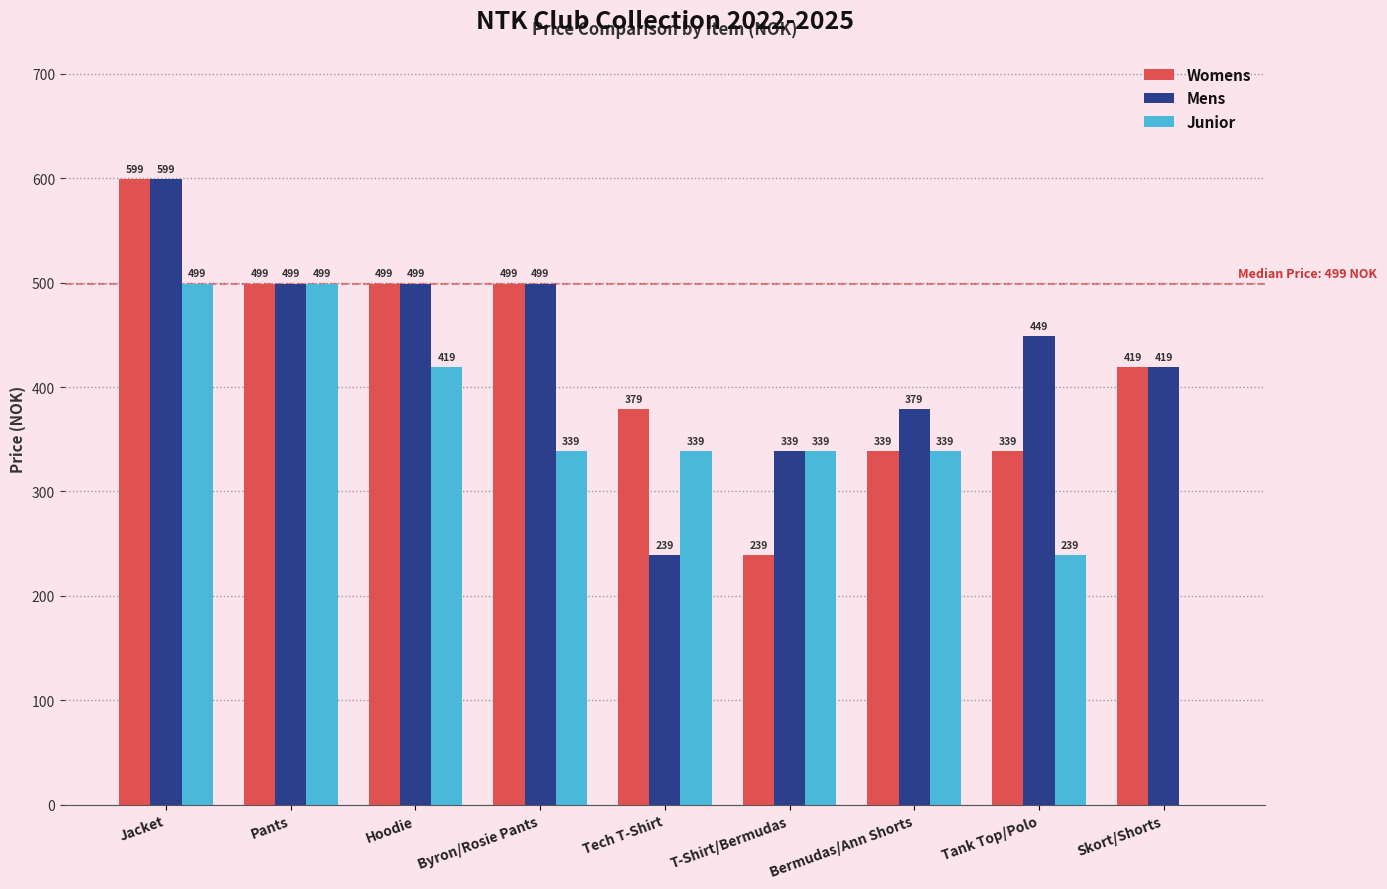

Between Jacket and Tech T-Shirt, which series saw the biggest shift?

Mens